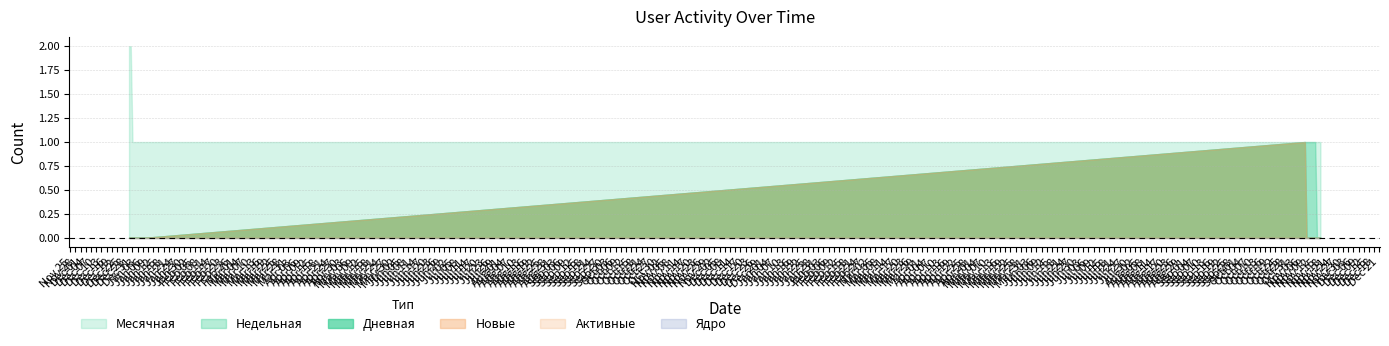

List the series in order of their peak value, lowest first.

Активные, Ядро, Недельная, Дневная, Новые, Месячная